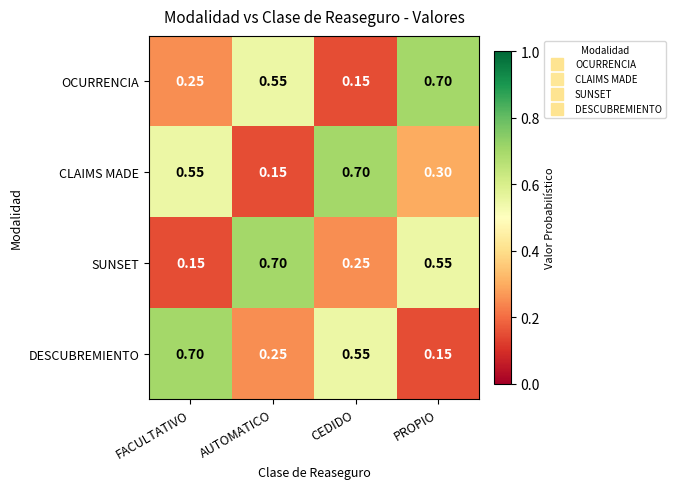

Which series has the largest total across all categories?

CLAIMS MADE